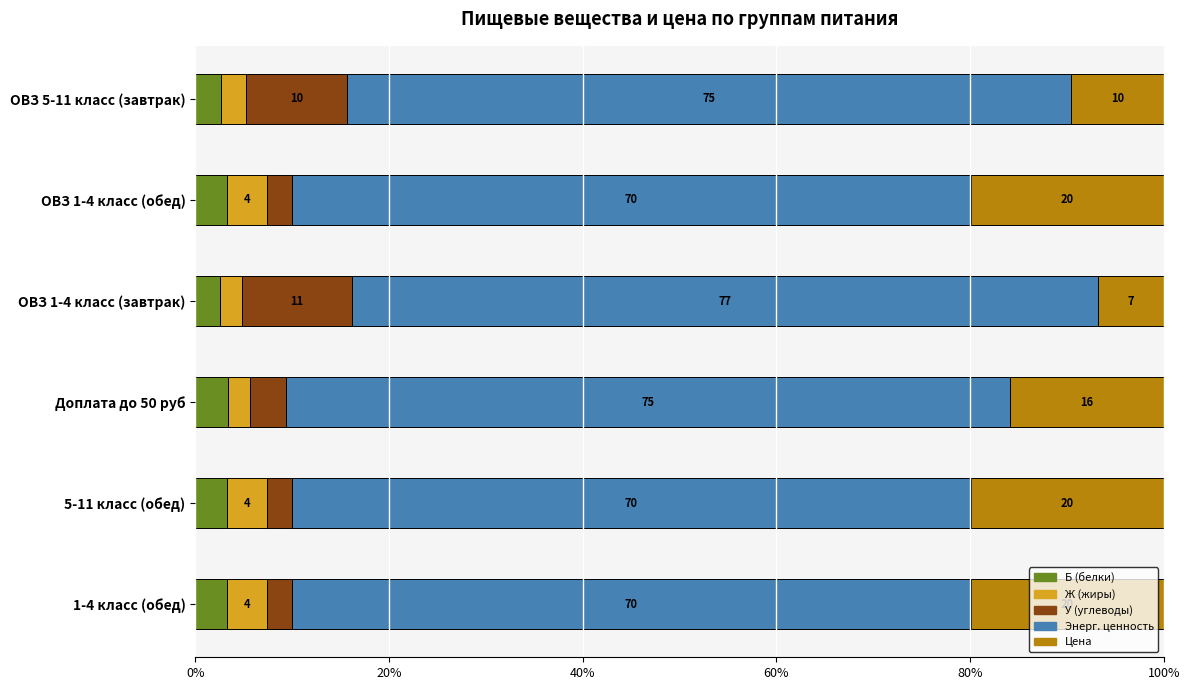

What is the total value across all series at ОВЗ 1-4 класс (завтрак)?

100.0